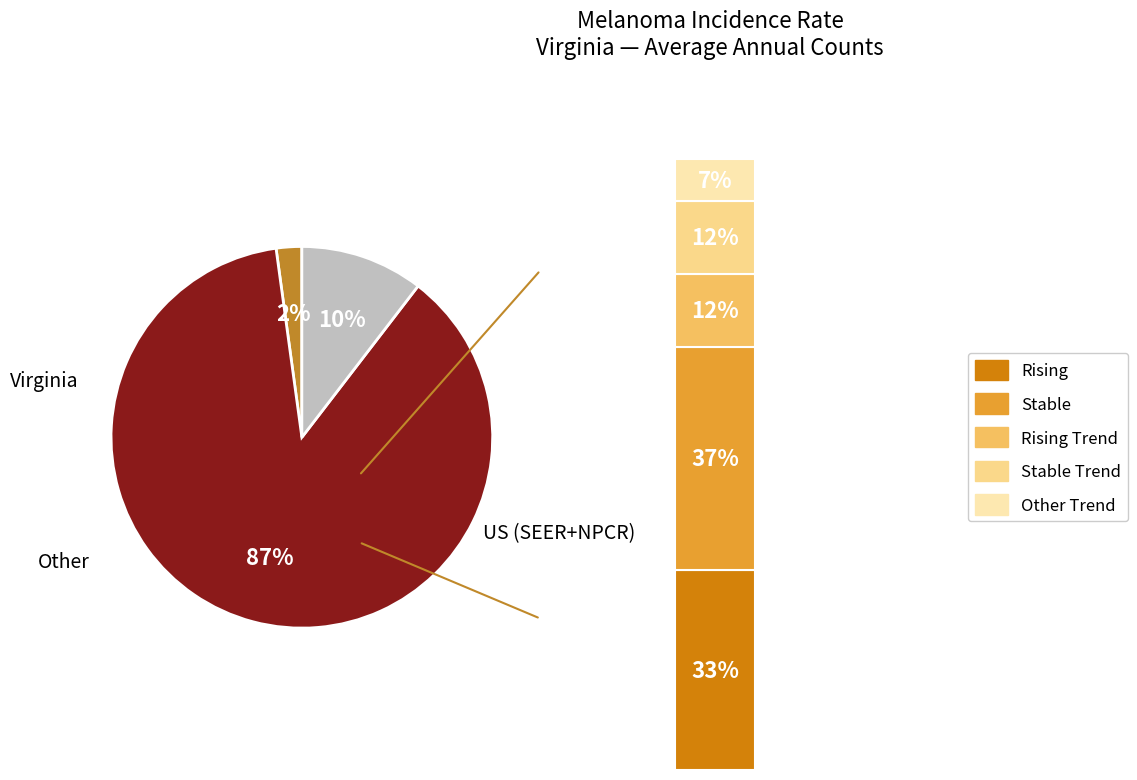

How many segments does this pie chart have?

3